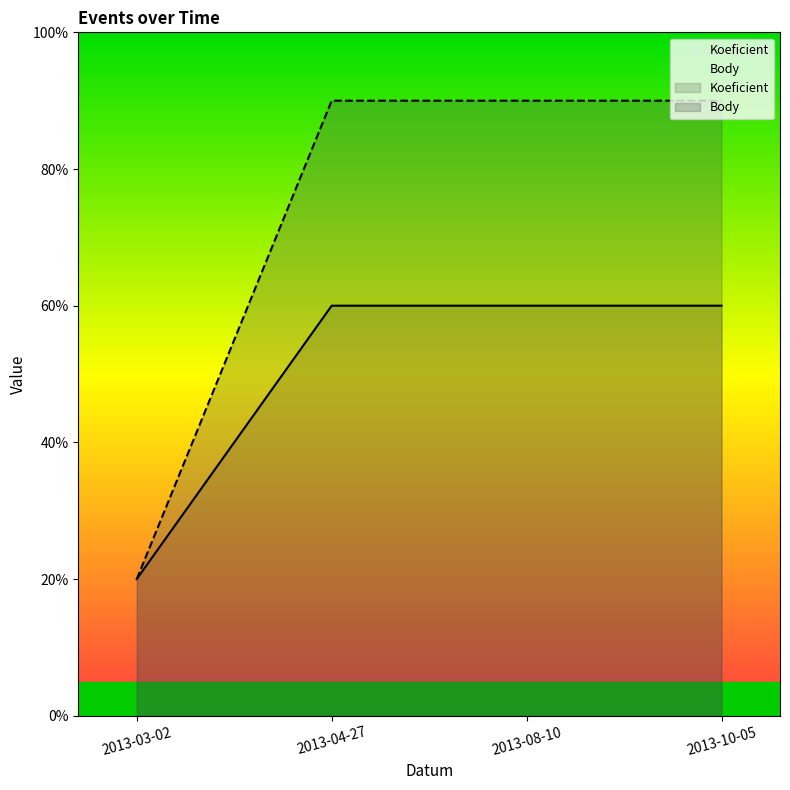

Rank the series at 2013-10-05 from lowest to highest value.

Koeficient, Body